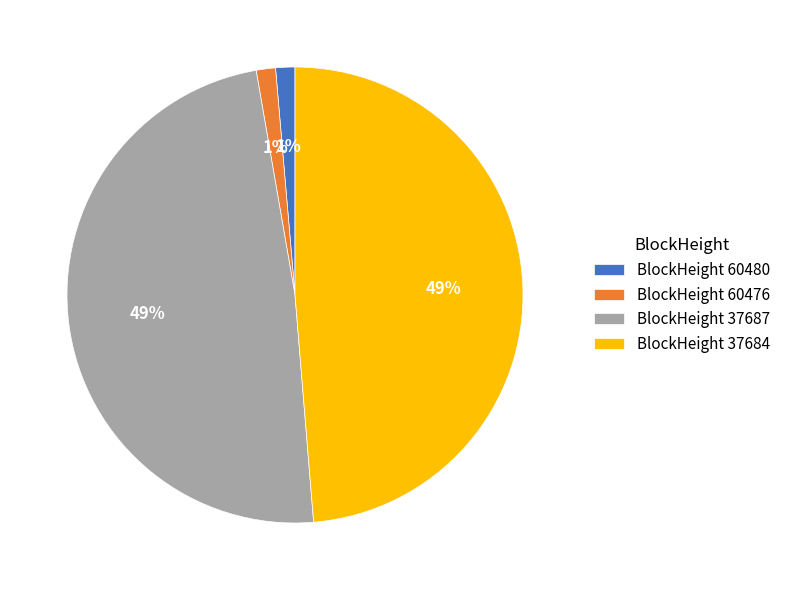

Count the number of slices in the pie.

4